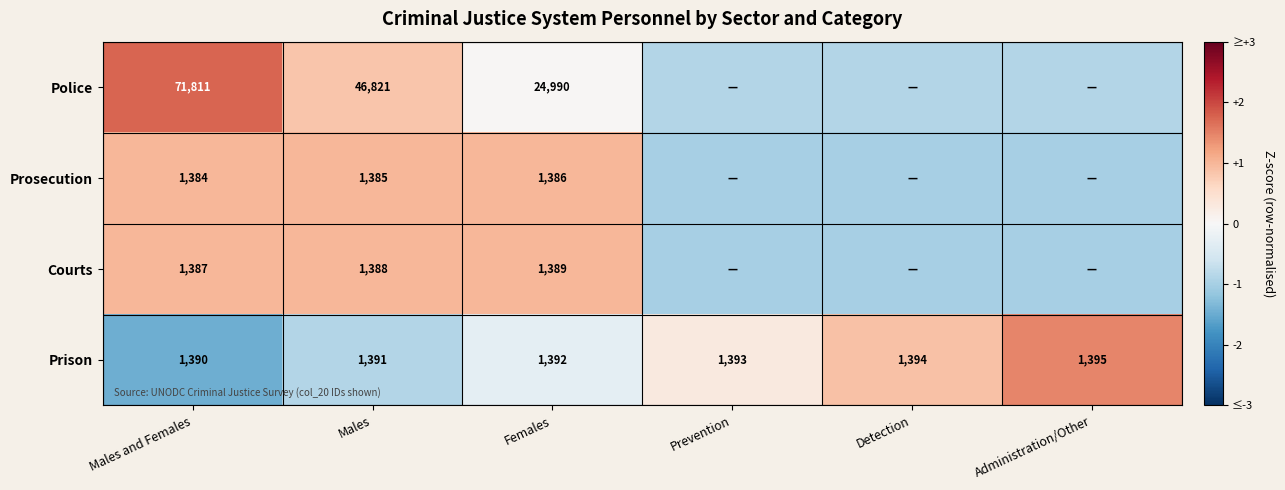

At which label does Prison reach its minimum?

Males and Females